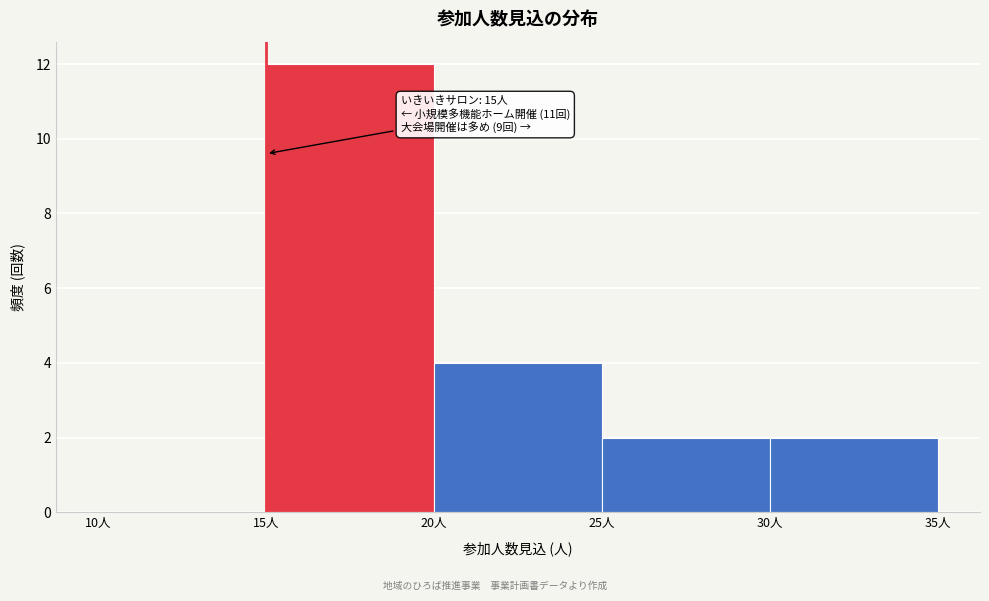

Over which range of the x-axis is the bar tallest?

15 to 20